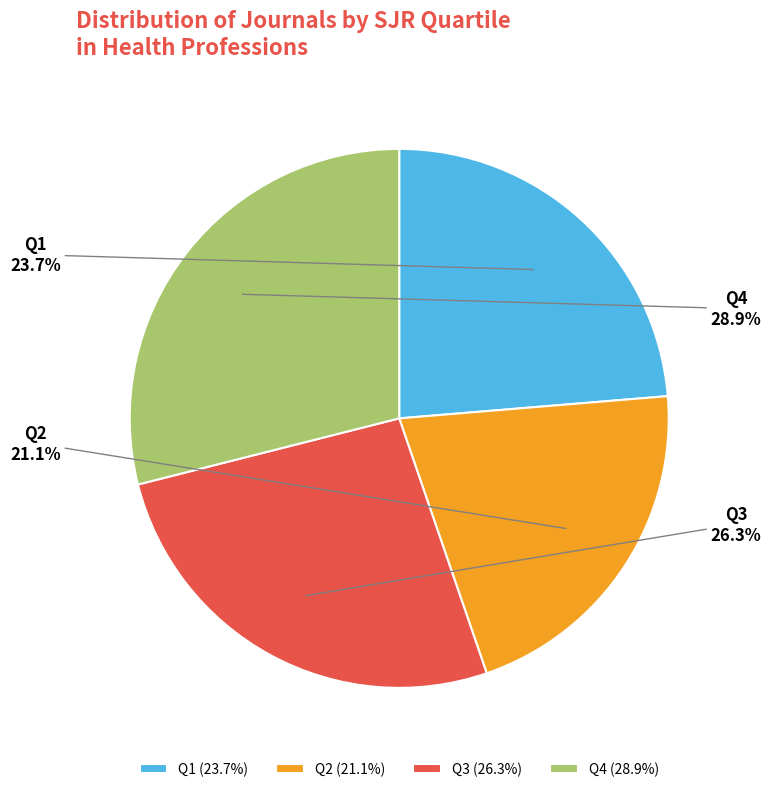

Between Q2 and Q1, which is larger?

Q1